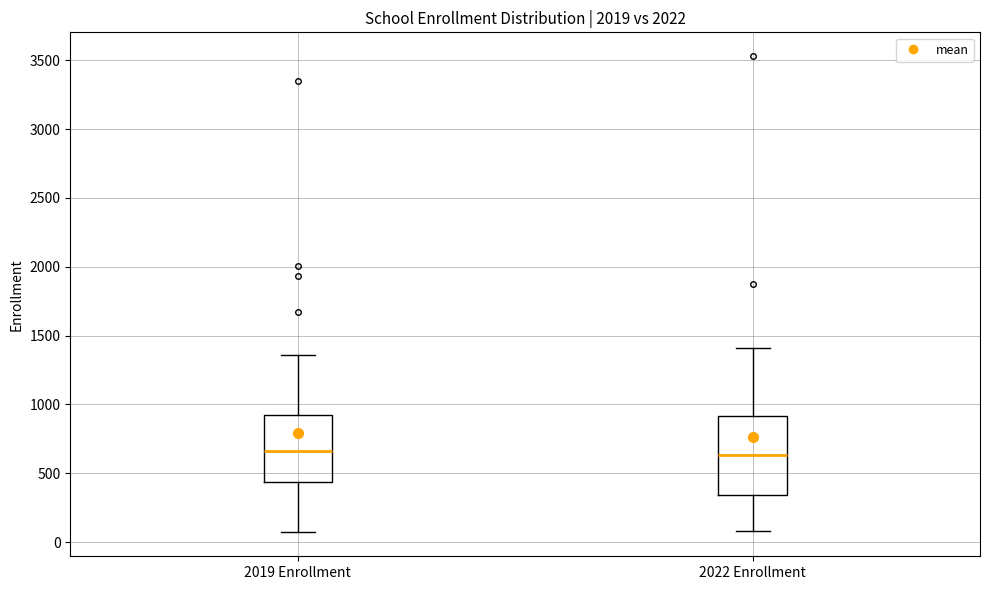

Reading left to right, read every box against the y-axis: the position of its median line, the range the box covers, and the ends of its whiskers. The values are not printed on the chart, so give them approximately, as read against the axis.

2019 Enrollment: median 650, box 450 to 950, whiskers 50 to 1350
2022 Enrollment: median 650, box 350 to 900, whiskers 100 to 1400